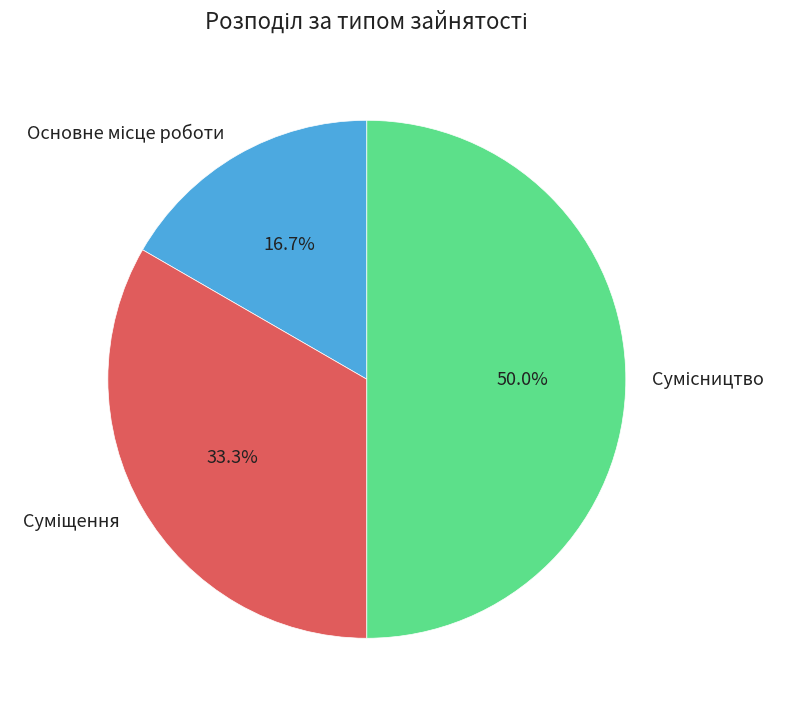

Which slice is the largest?

Сумісництво